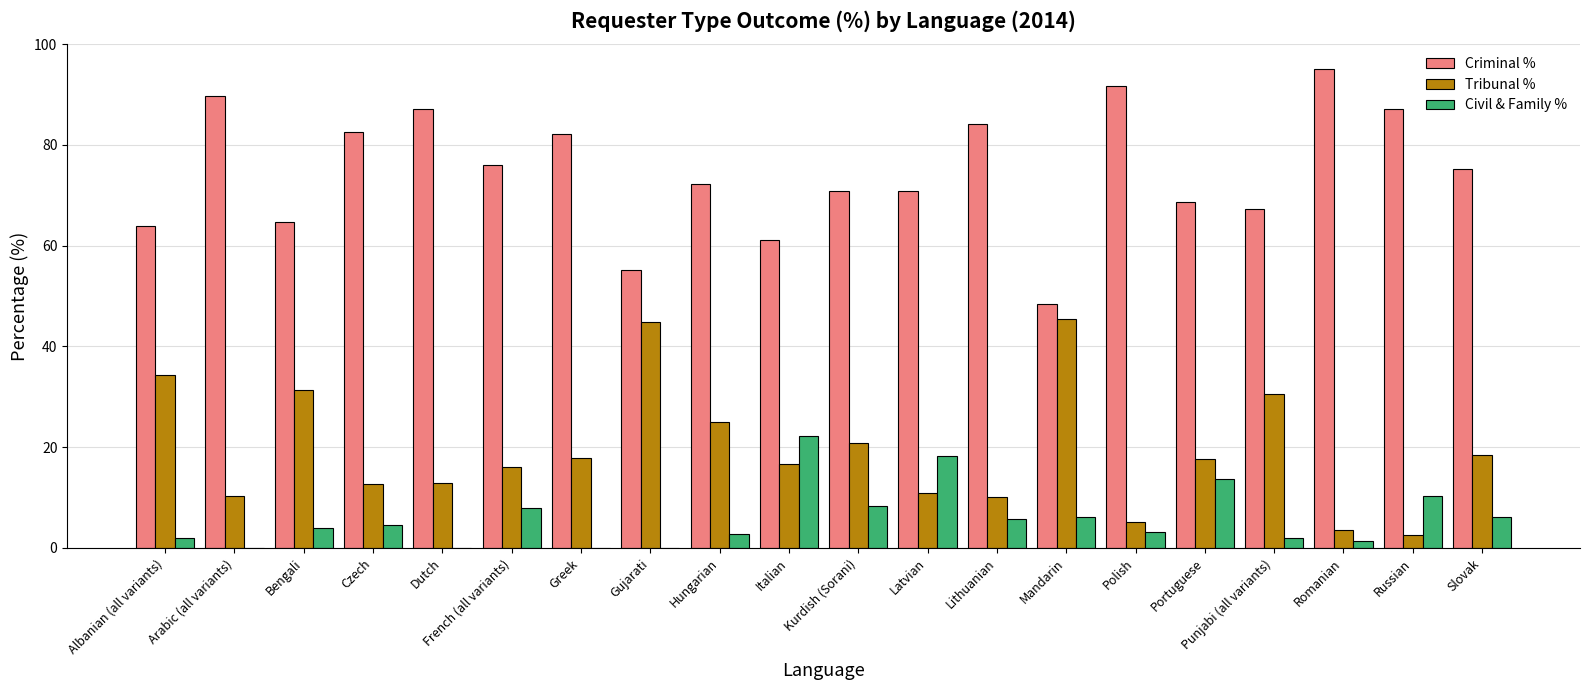

Which series has the largest total across all categories?

Criminal %